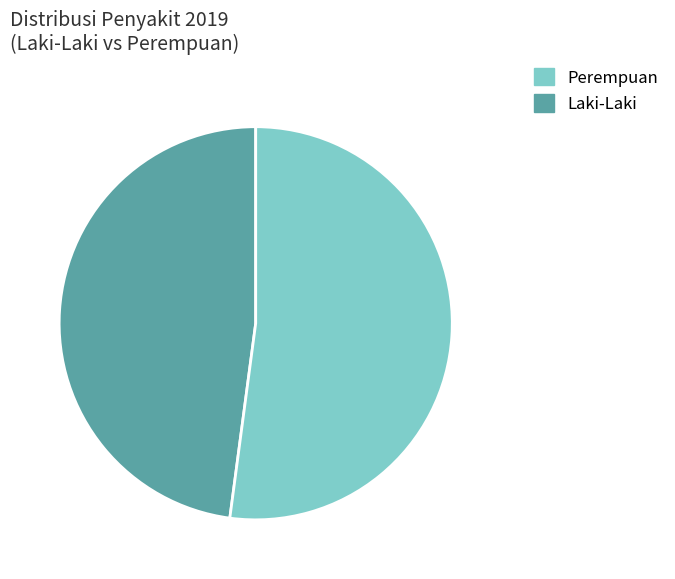

Is there a majority slice in this chart?

Yes